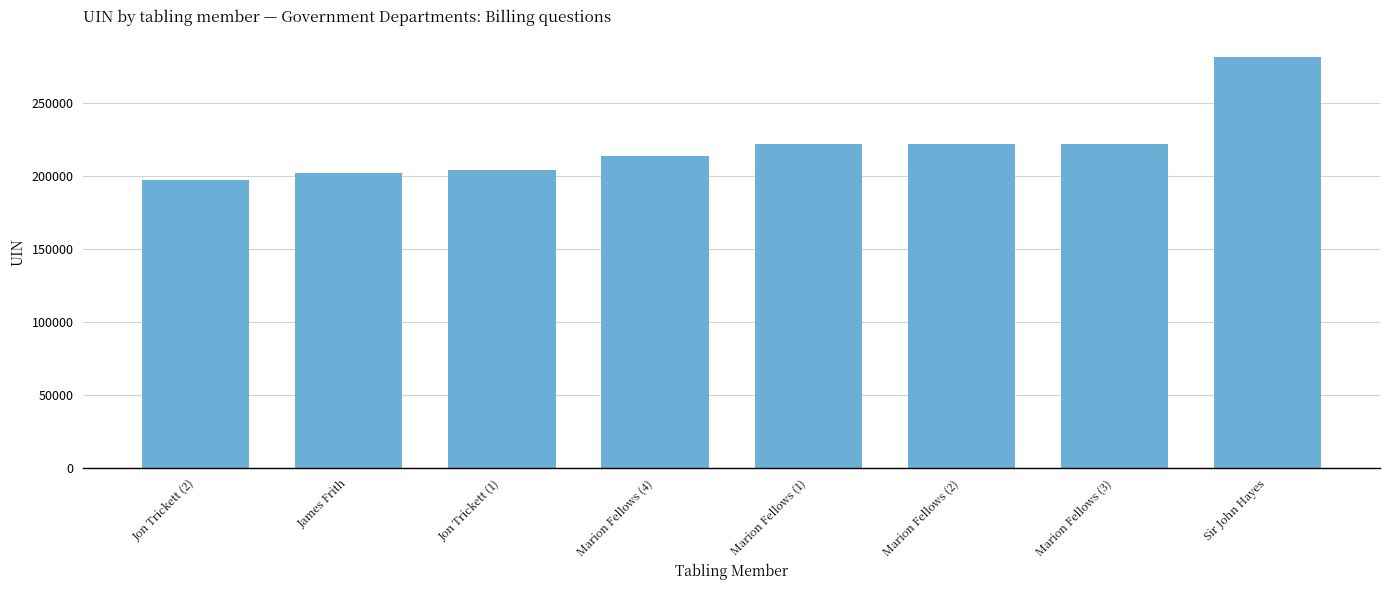

What is the label of the 5th bar from the right?

Marion Fellows (4)